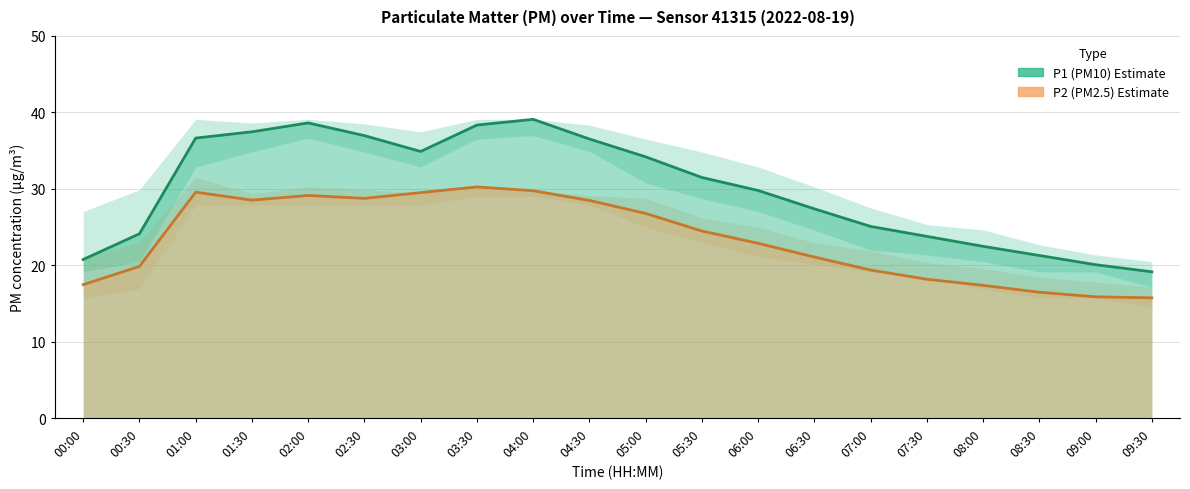

Which series changed the most between 05:30 and 07:30?

P1 (PM10) Estimate